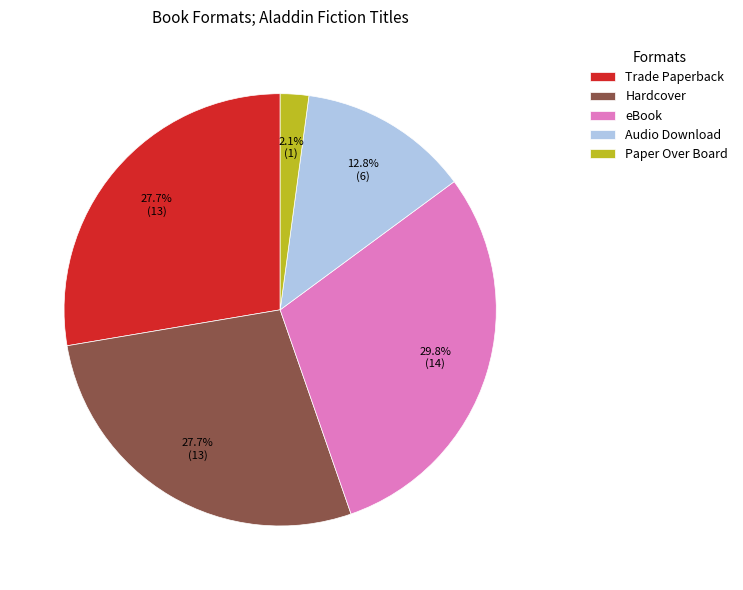

What is the smallest slice in the pie chart?

Paper Over Board